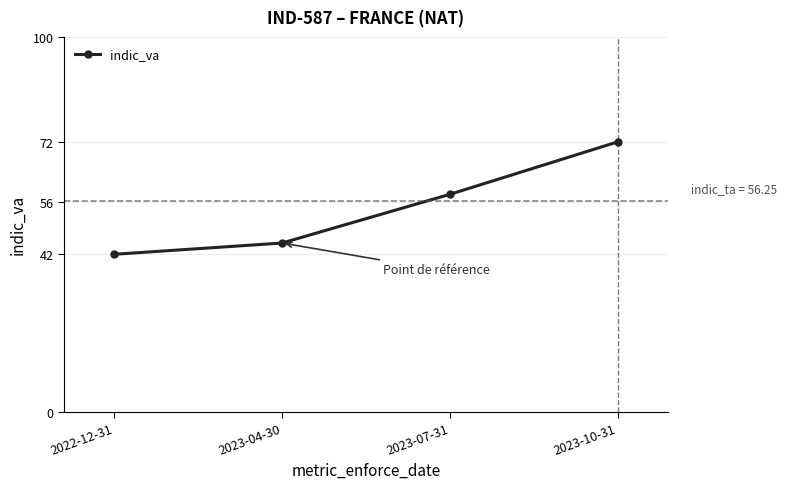

Is this an area chart (filled region under the line)?

No